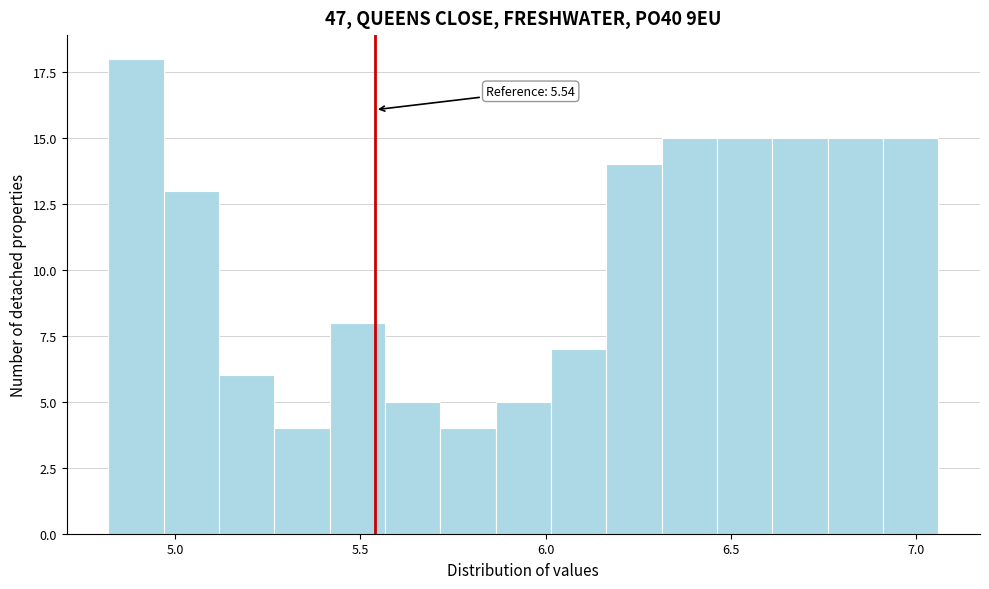

Read against the x-axis, roughly where is the centre of the tallest bar?

4.90